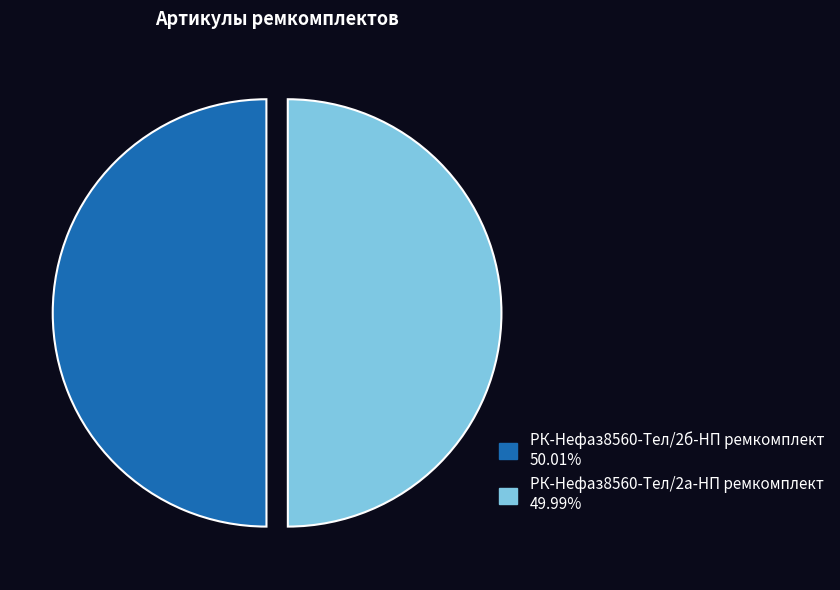

Approximately how many times larger is the value at РК-Нефаз8560-Тел/2б-НП ремкомплект compared to РК-Нефаз8560-Тел/2а-НП ремкомплект?

1.0